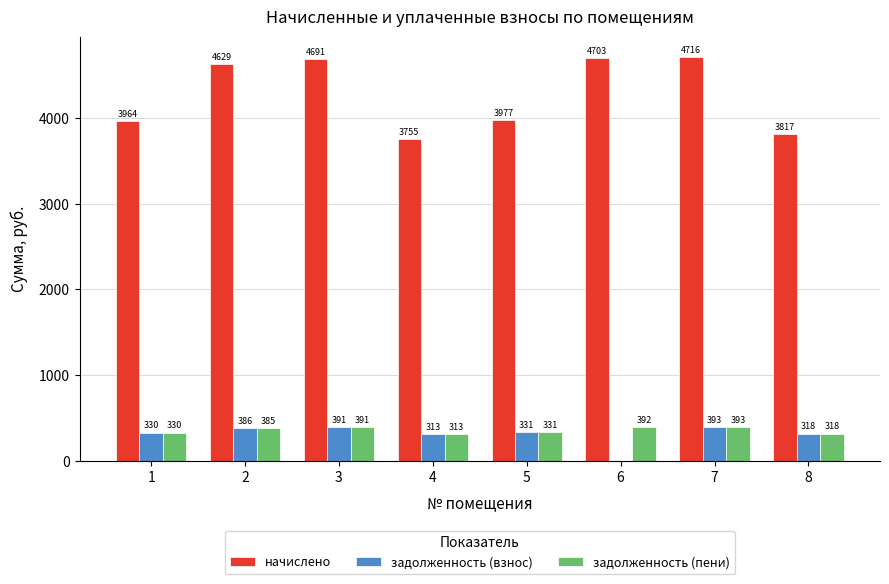

How many data points in задолженность (взнос) are above 331?

4